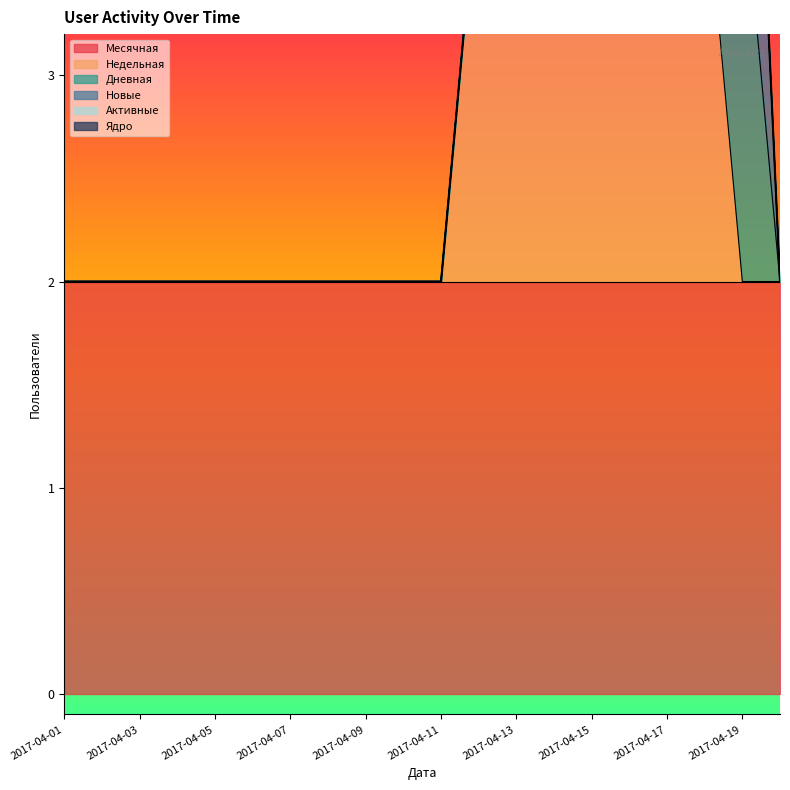

How many data points does each series have?

20